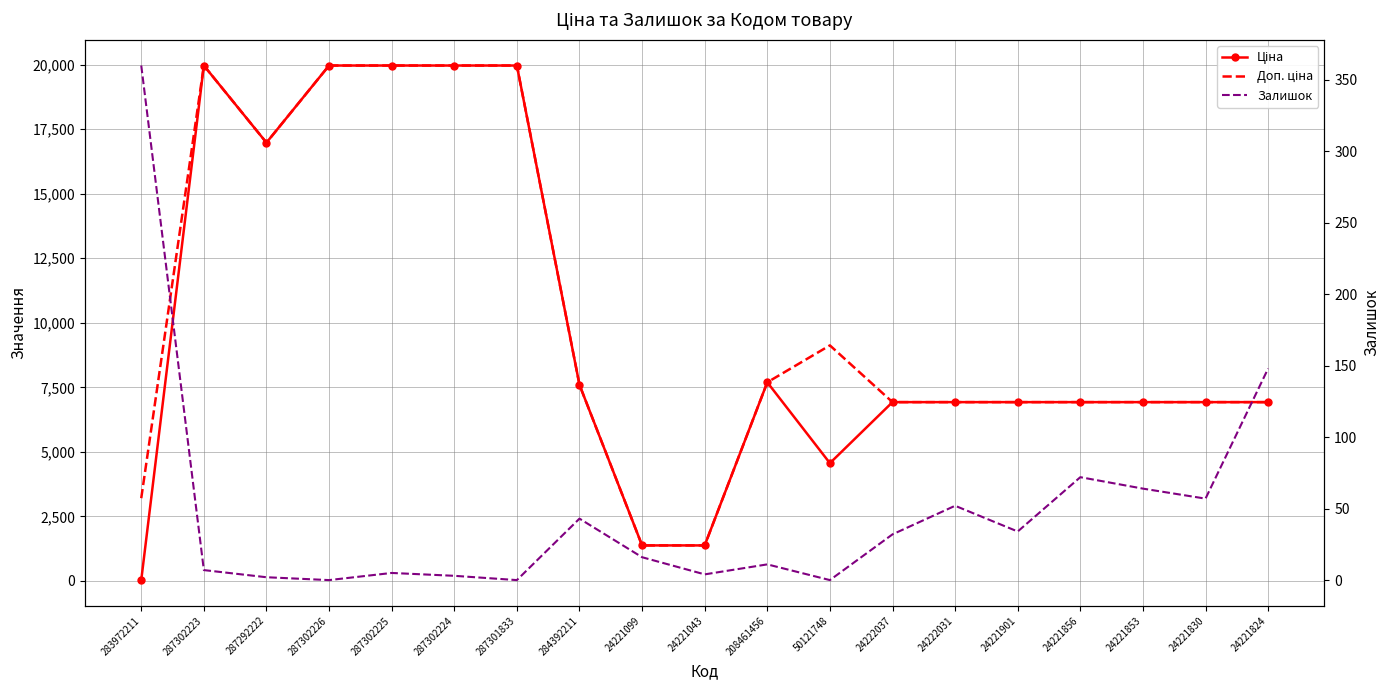

What is the label of the 17th point from the left?

24221853